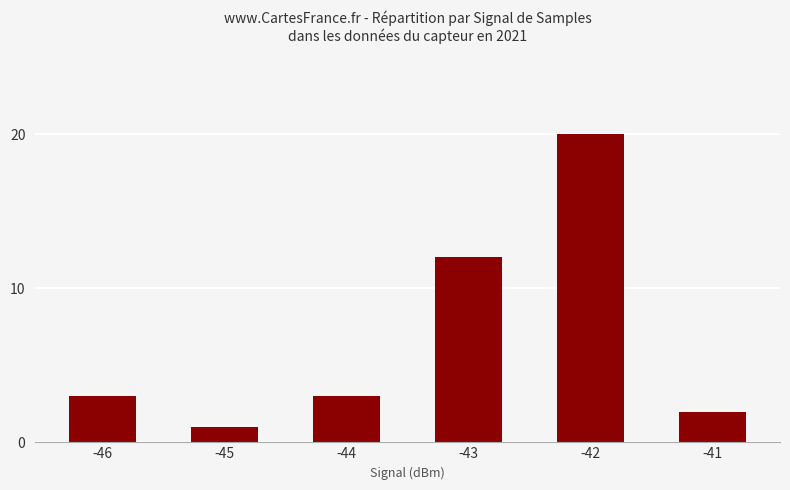

Reading left to right, what are all the values shown in this chart?

3	1	3	12	20	2